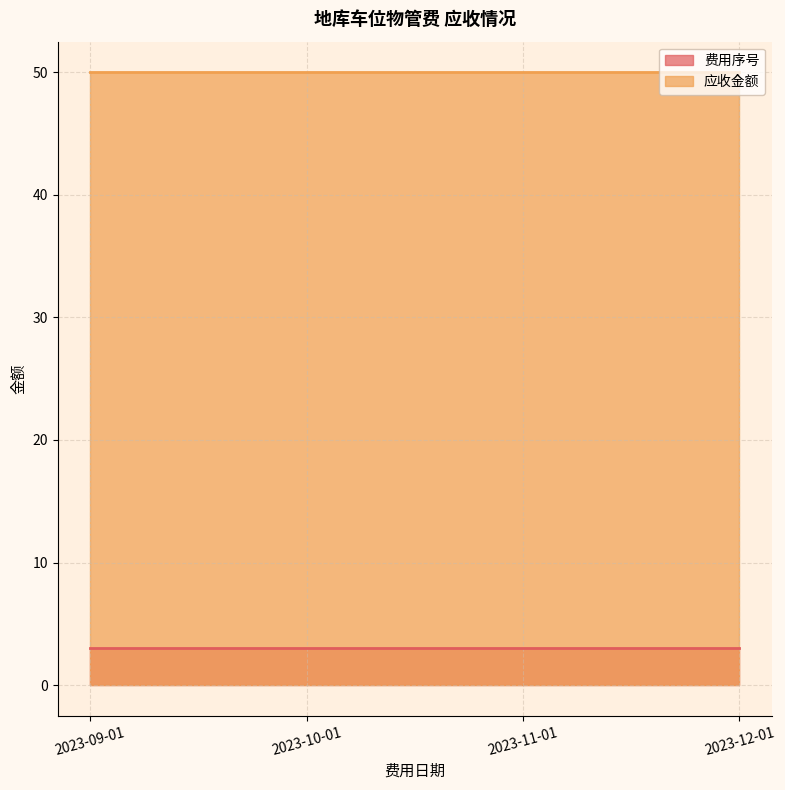

True or false: 费用序号 has a value of 1 at 2023-09-01.

False